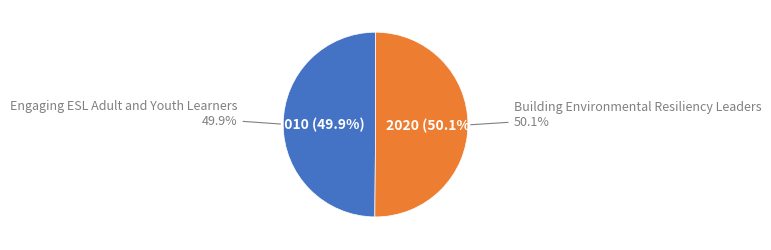

Rank the categories by value from lowest to highest.

Engaging ESL Adult and Youth Learners, Building Environmental Resiliency Leaders